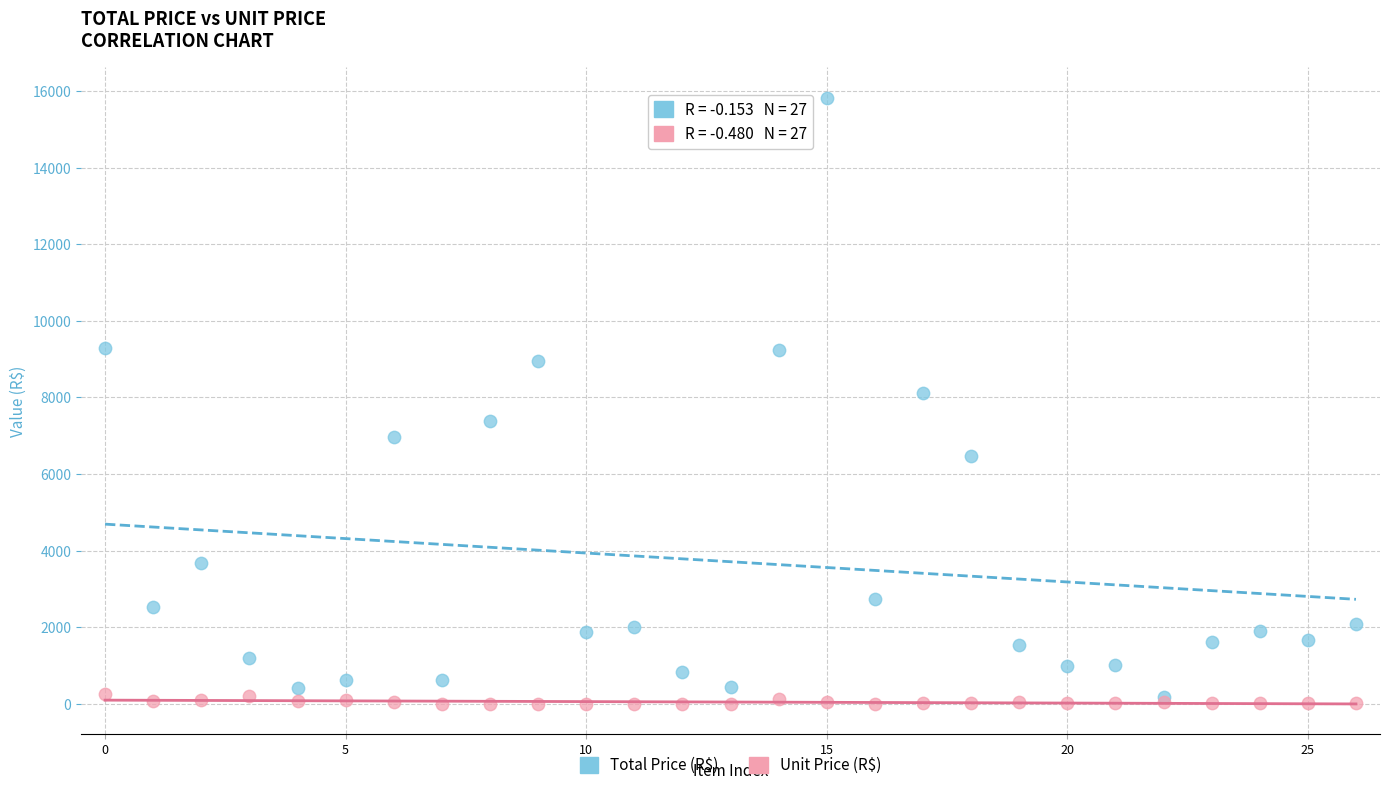

Which series reaches the maximum Y coordinate?

Total Price (R$)